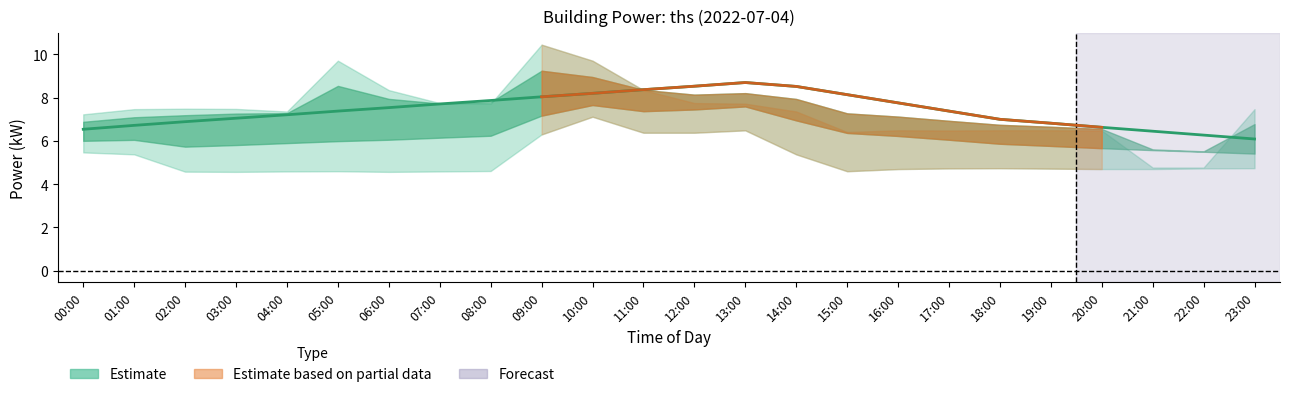

What is the spread (max minus min) of values at 03:00?

2.9